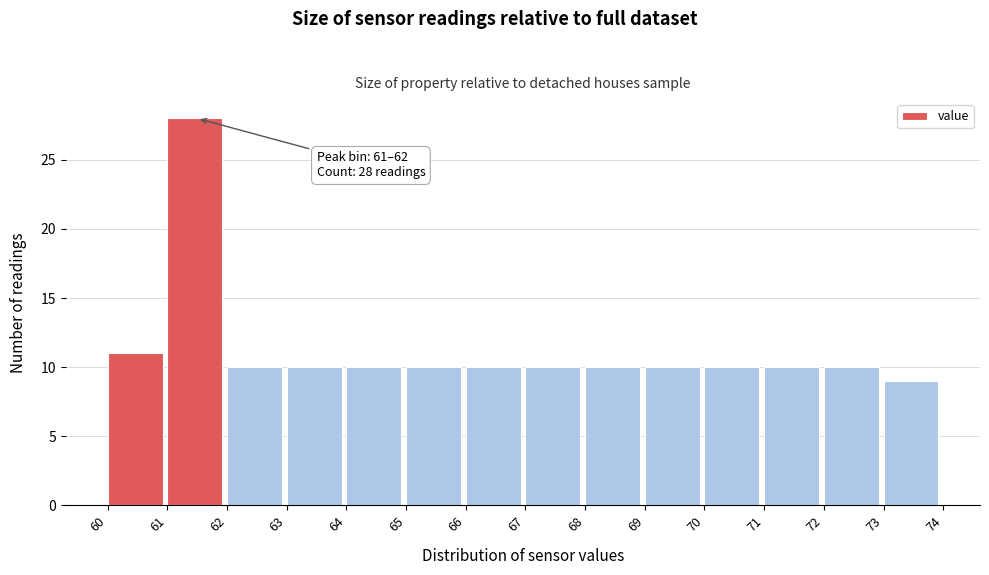

Over which range of the x-axis is the bar tallest?

61 to 62